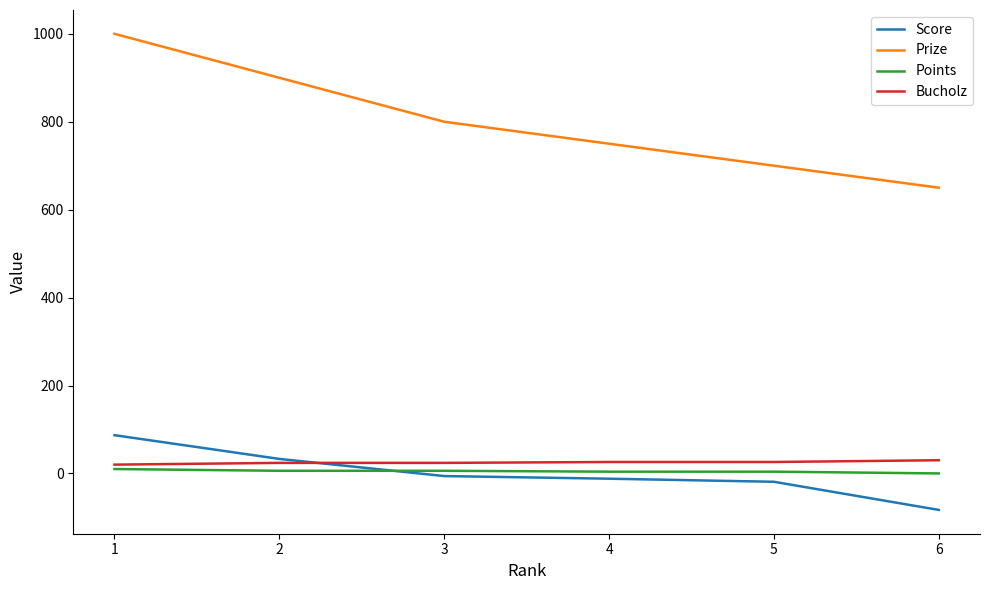

True or false: Bucholz and Prize intersect in this chart.

False